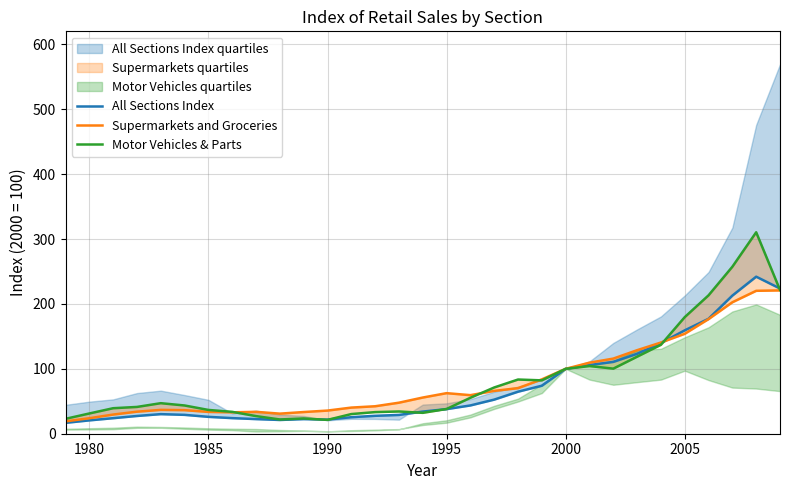

True or false: All Sections Index has a value of 102.0 at 30.

False